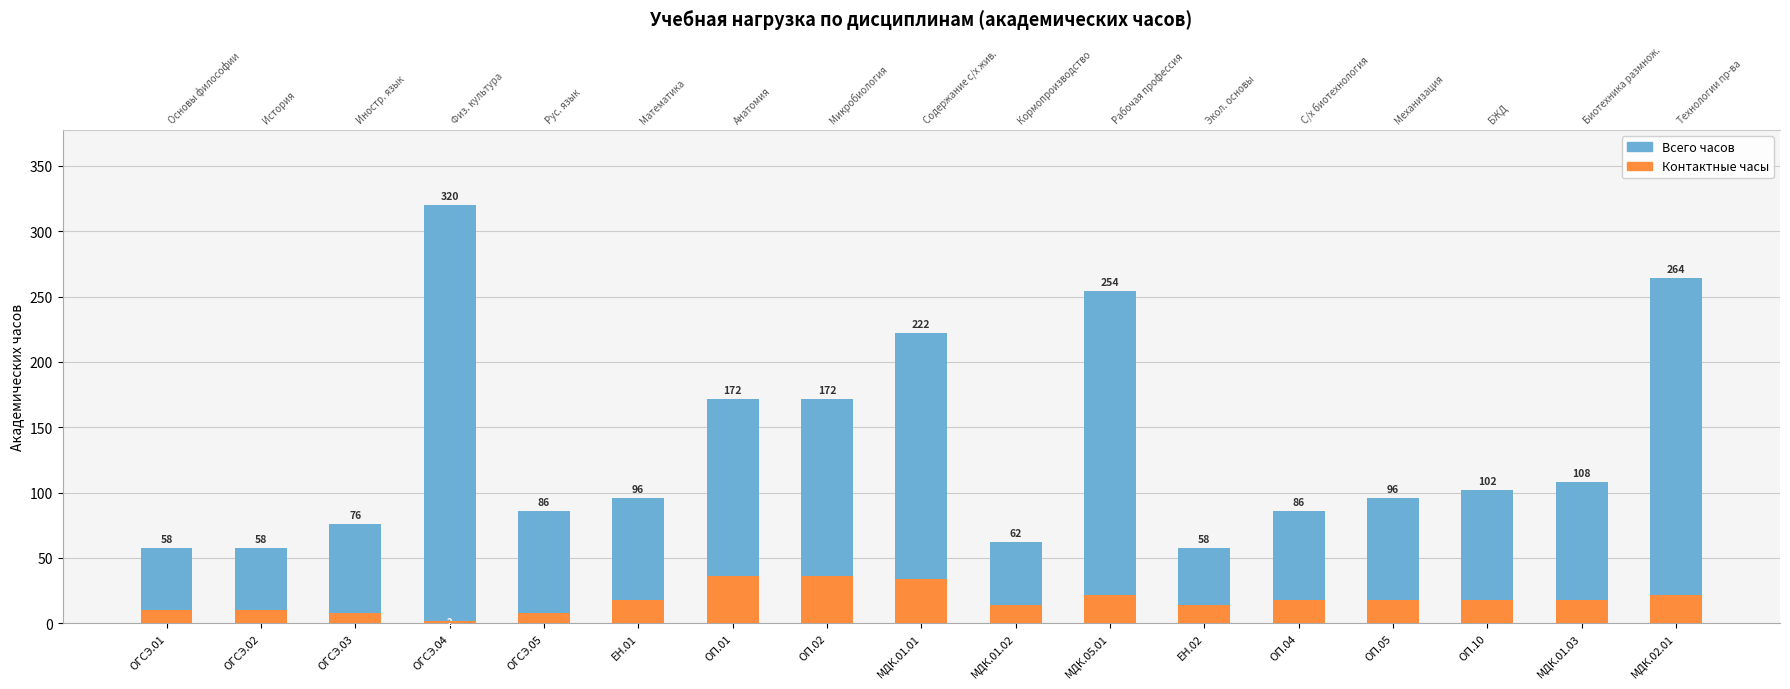

Is it true that Всего часов equals 96 at ОГСЭ.04?

False